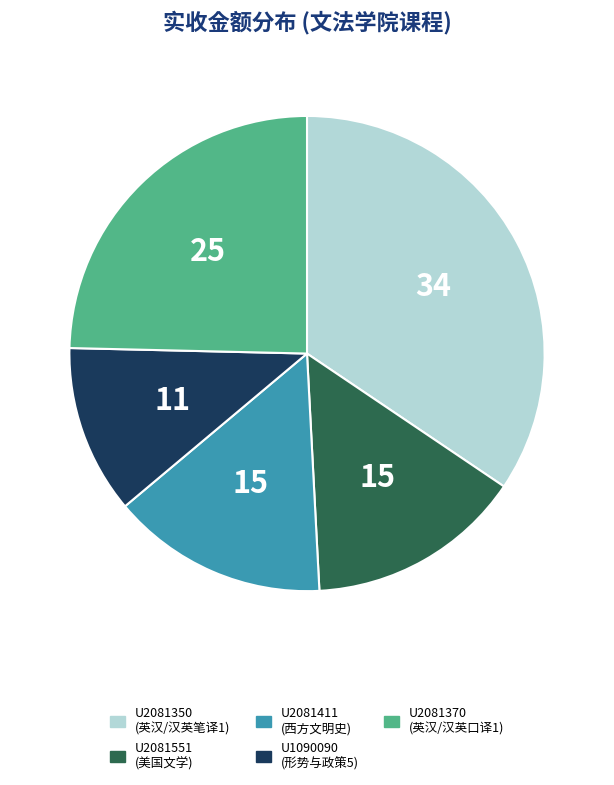

Is it true that U2081551 is 3% of the pie?

False